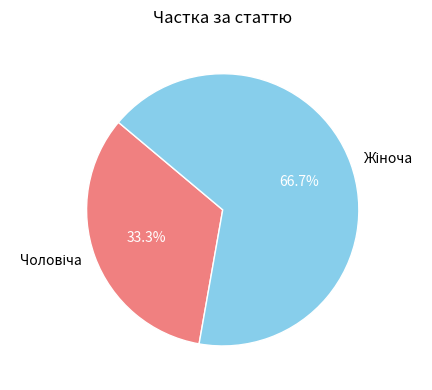

Does any single category account for the majority?

Yes